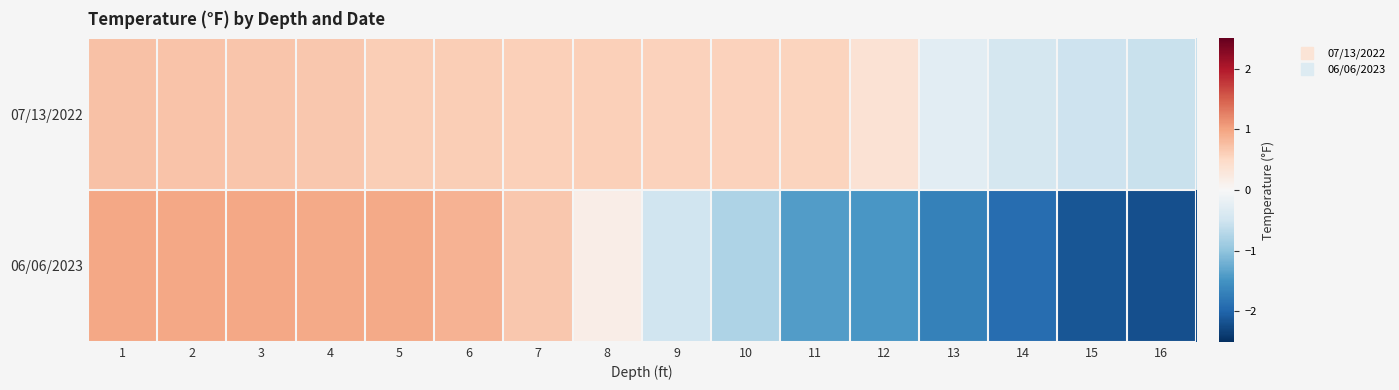

At 9, list the series in order from largest to smallest.

07/13/2022, 06/06/2023